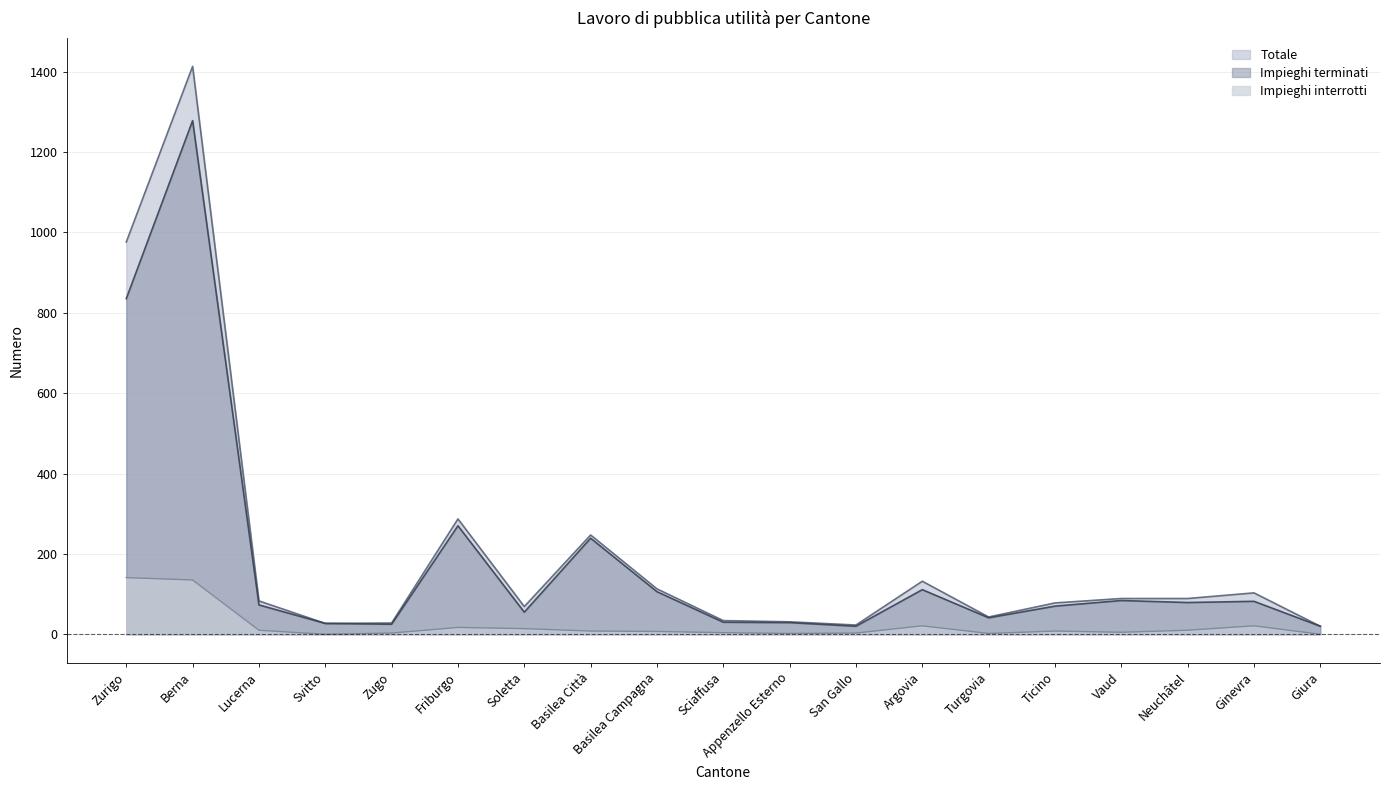

What is the difference between the Totale values at Giura and Appenzello Esterno?

11